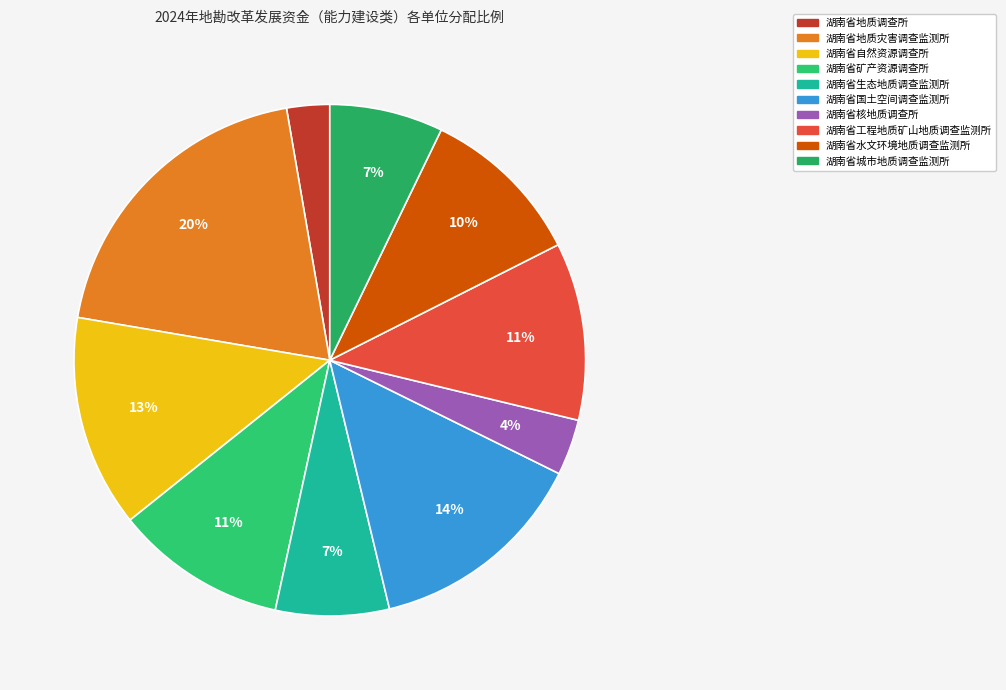

Does 湖南省核地质调查所 account for over 50% of the chart?

No